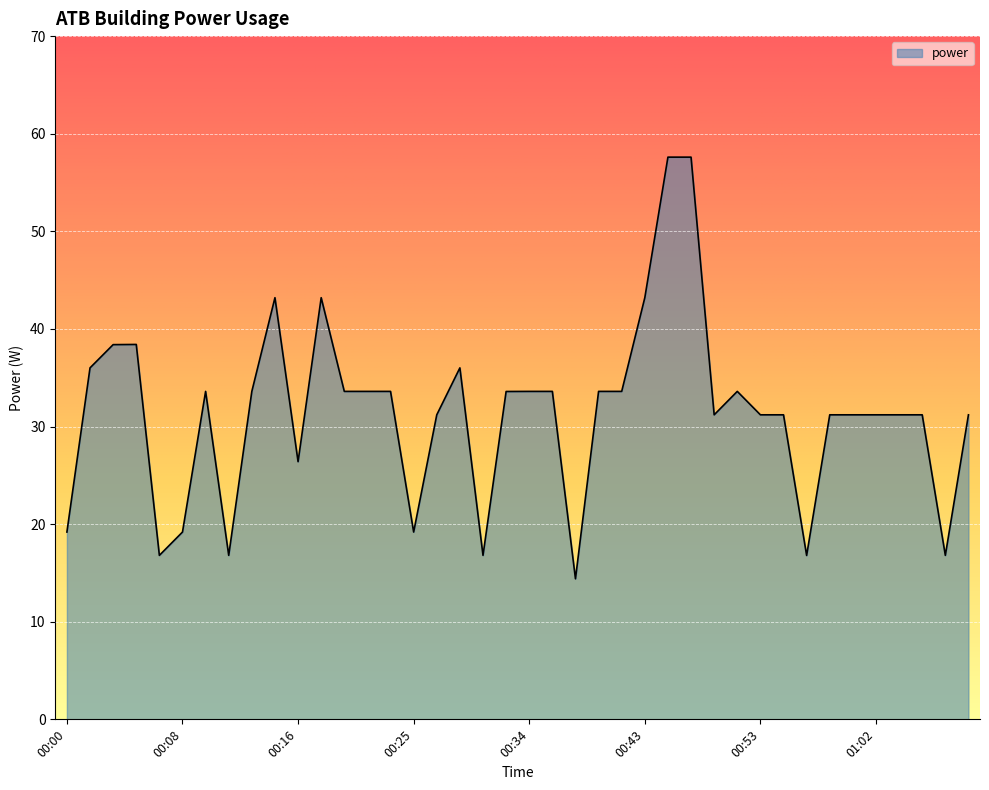

What is the difference between the maximum and minimum values?

43.2